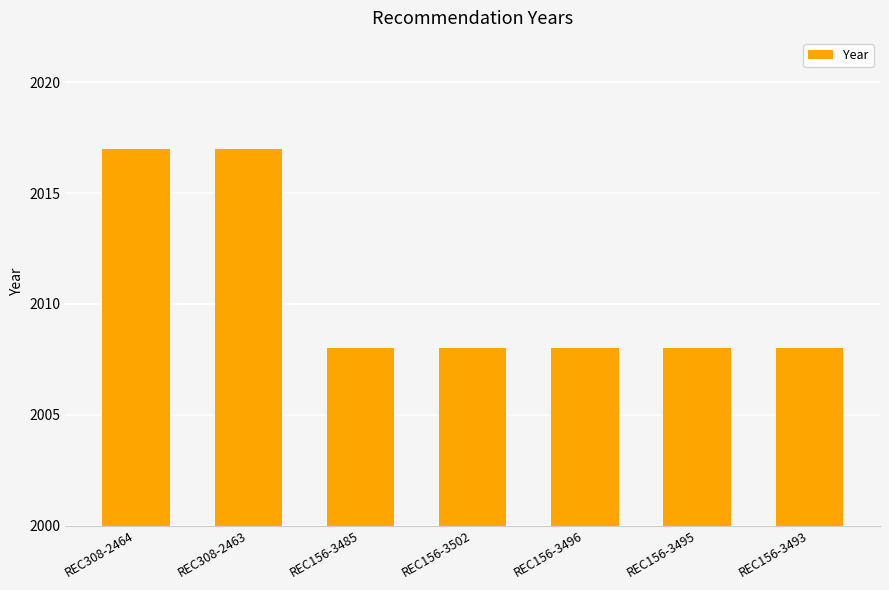

Reading left to right, transcribe all the data shown in this chart.

2017	2017	2008	2008	2008	2008	2008